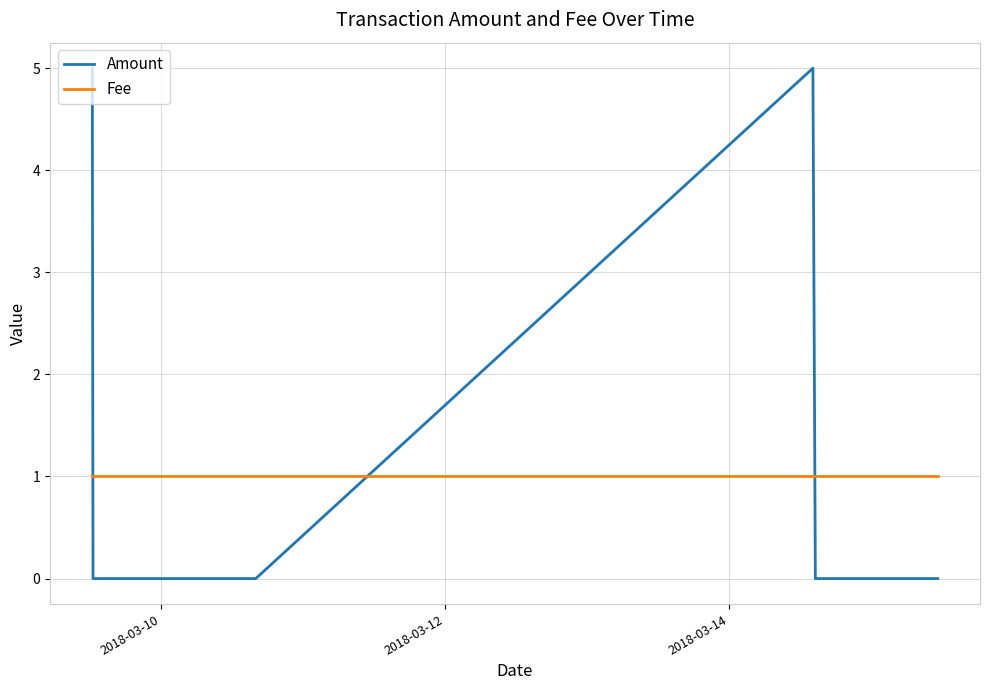

After their last crossing, which series has the higher values: Amount or Fee?

Fee